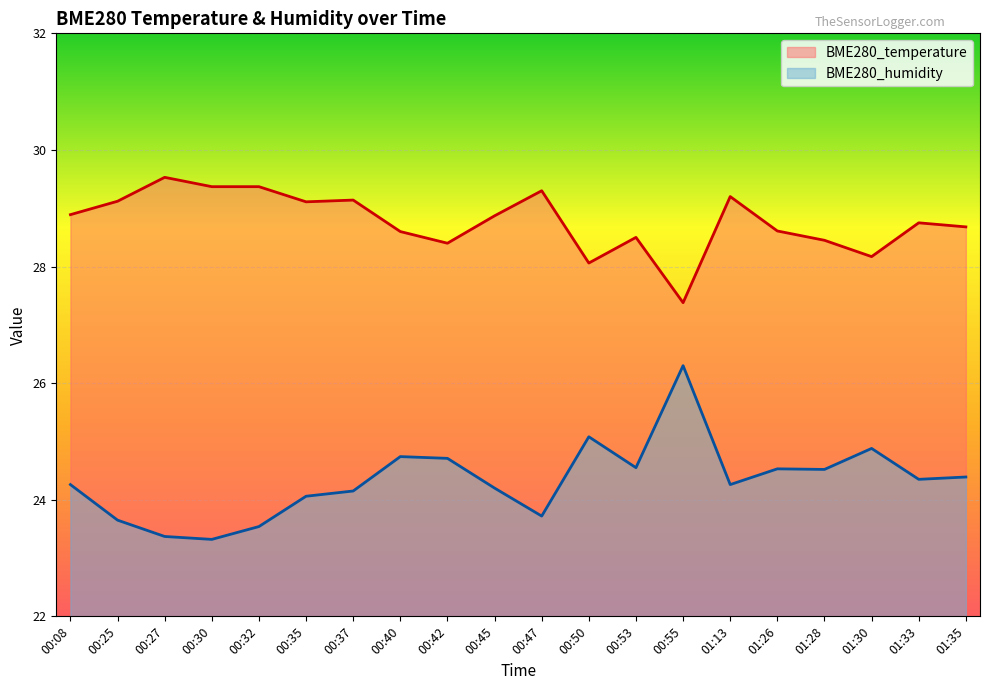

Is it true that BME280_humidity equals 26.3 at 00:55?

True